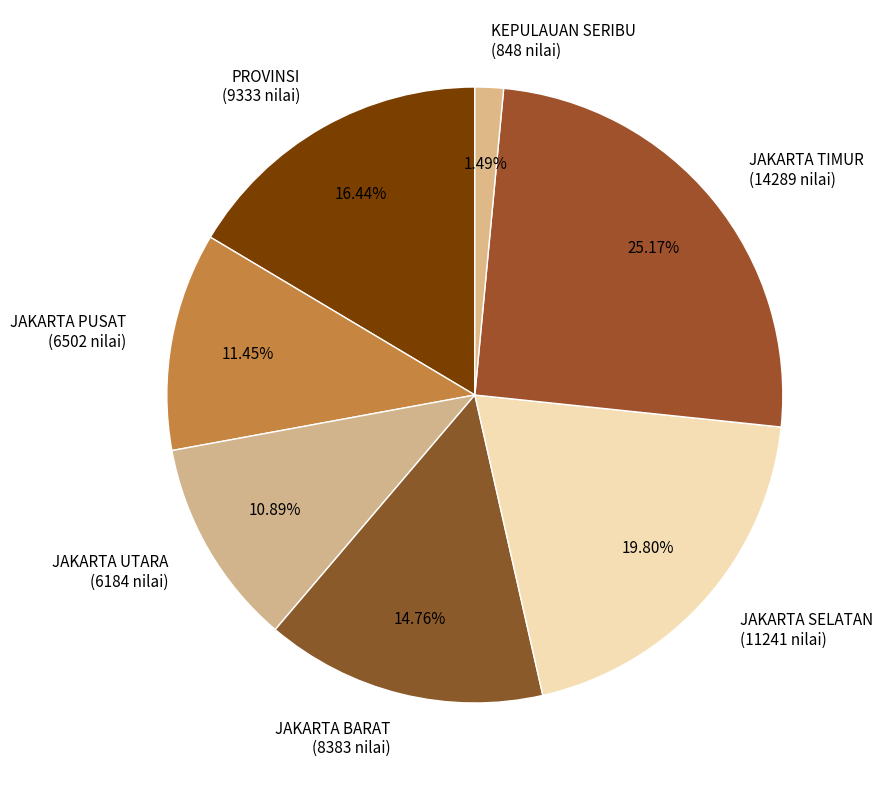

To the nearest percent, what is the difference between the largest and smallest slice percentages?

24%